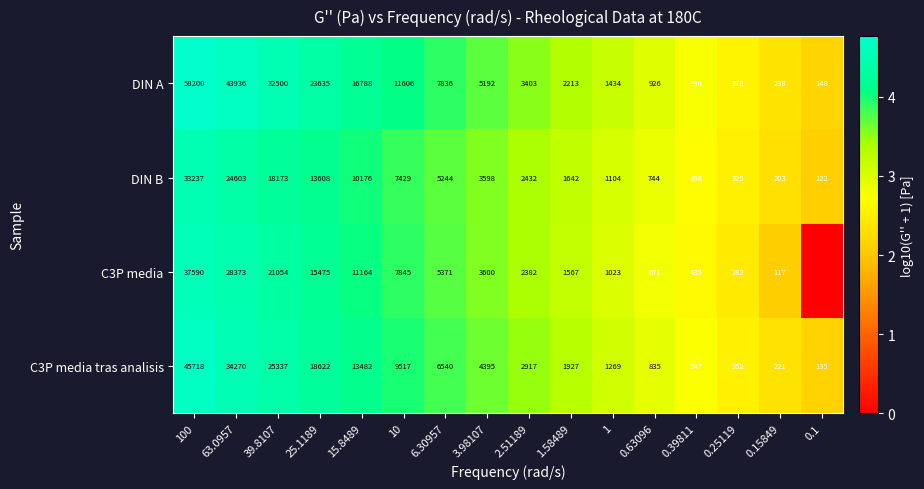

Which has a higher value, 0.63096 or 1?

1